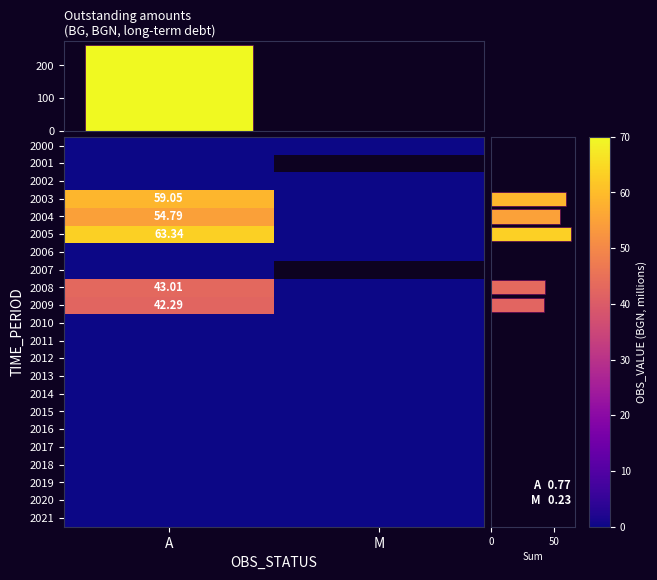

Is the value of 2016 at A greater than the value of 2018 at A?

No